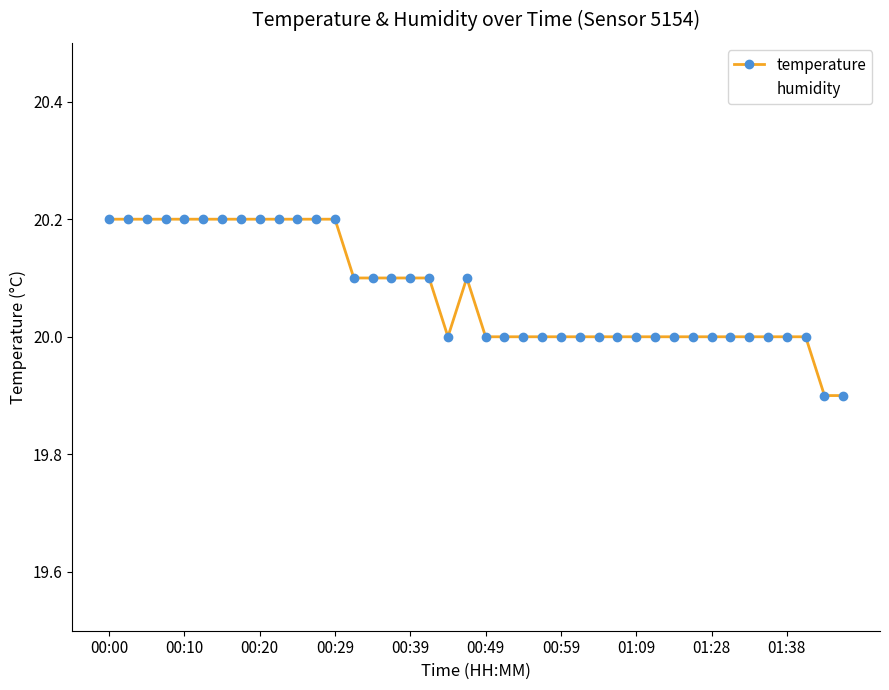

Which series has the largest range (max minus min)?

temperature